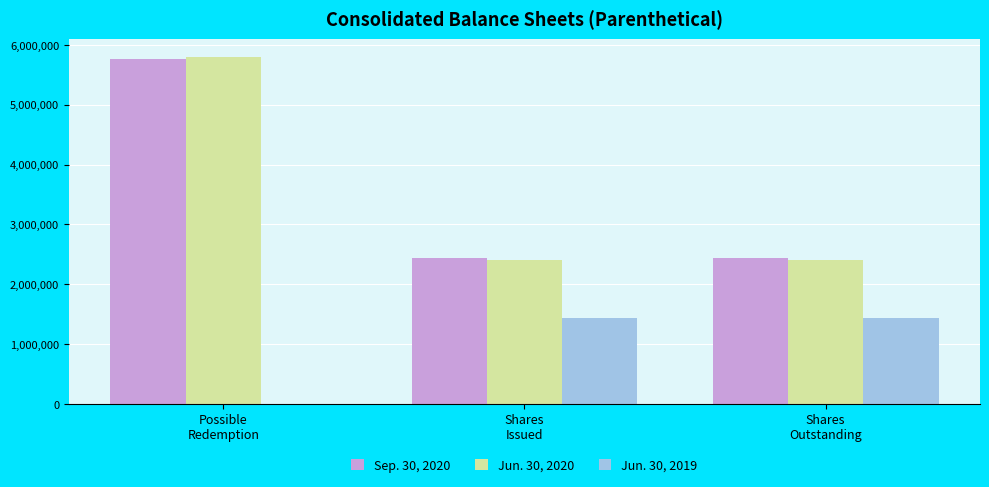

What is the greatest value displayed?

5806939